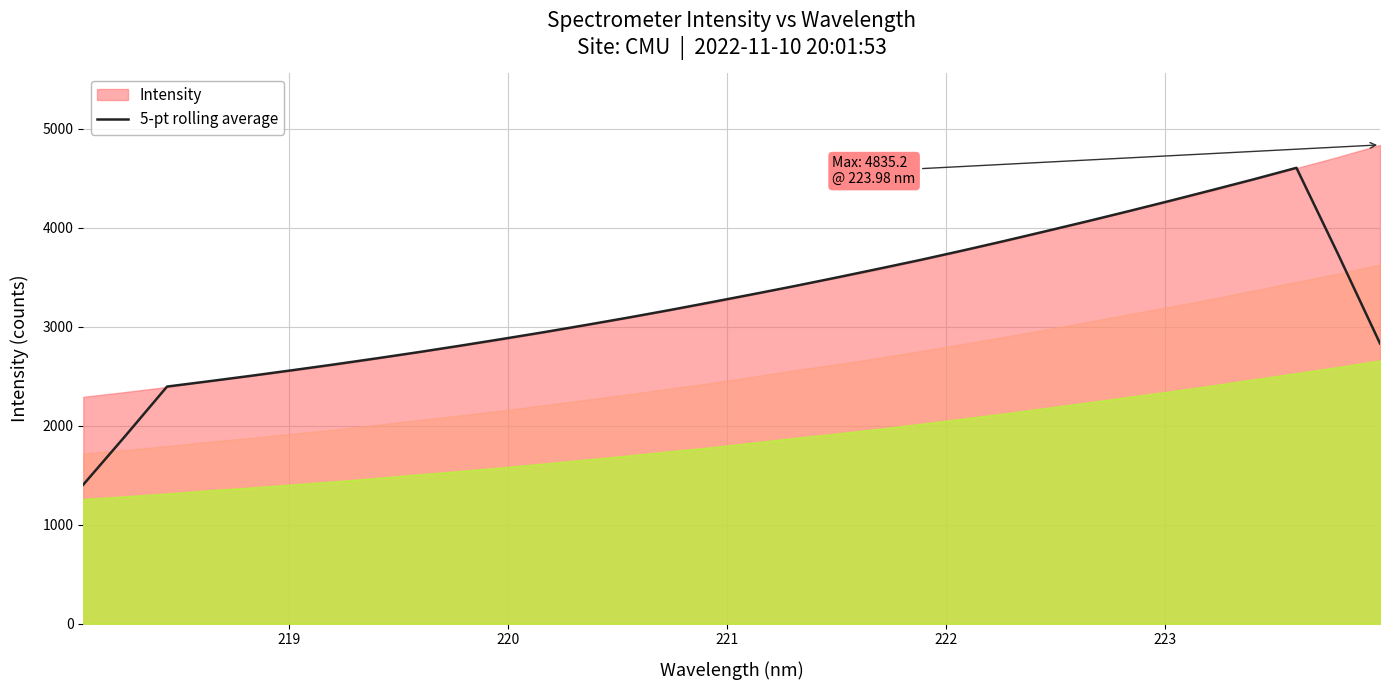

What is the maximum value for 5-pt rolling average?

4603.3